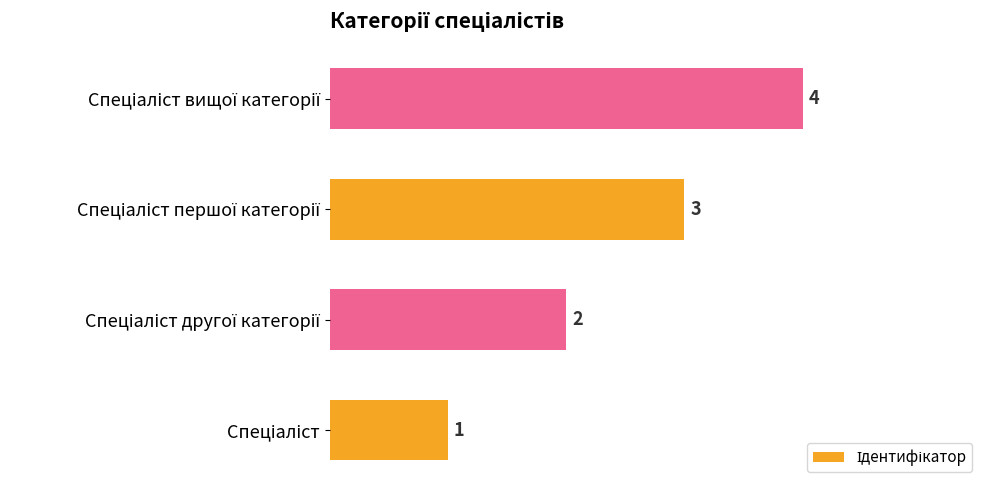

Count the values in the range 2 to 4.

3